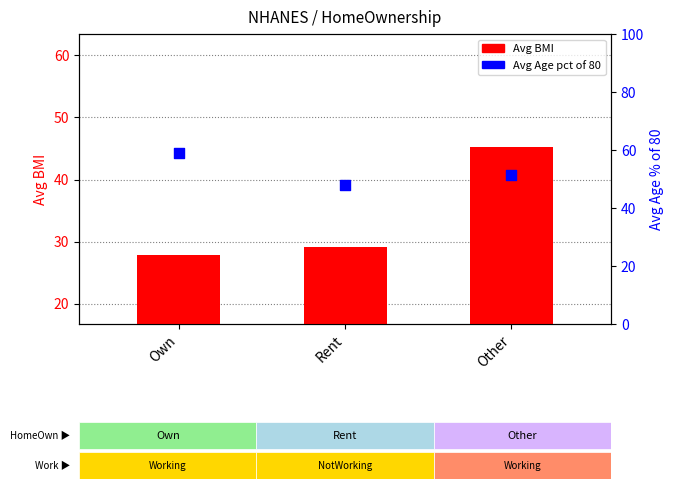

What are all the series names shown in the legend?

Avg BMI, Avg Age (pct of 80)